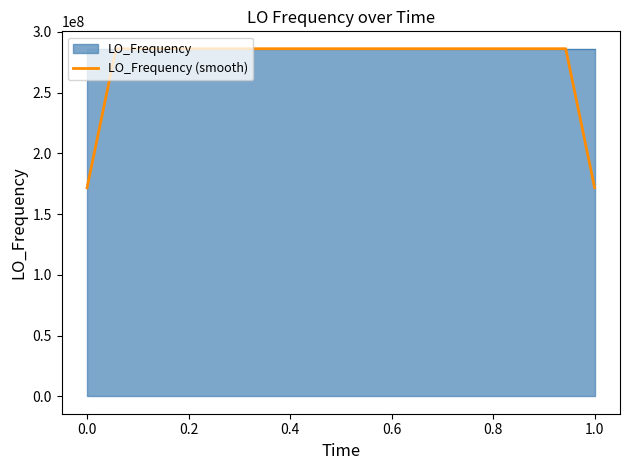

What is the smallest value displayed?

171628199.6